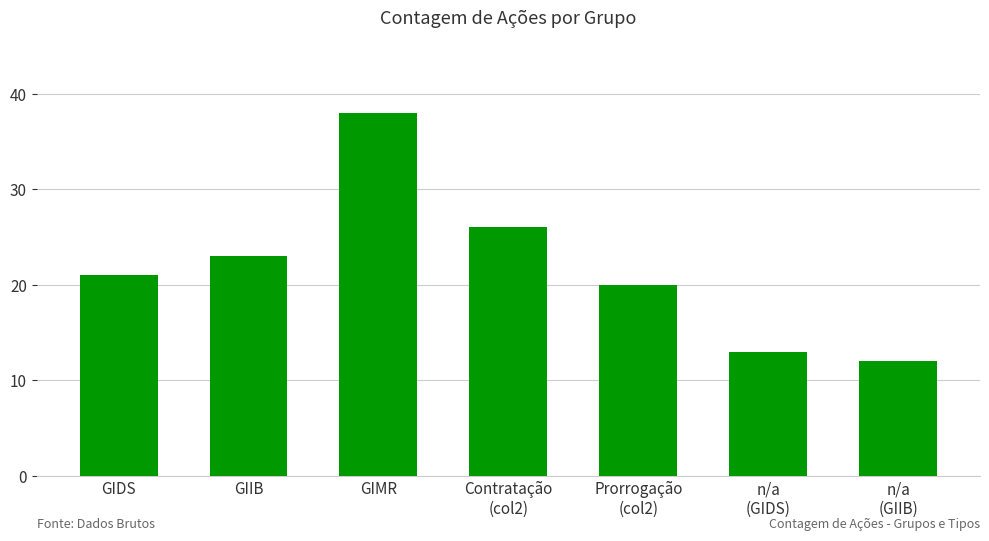

The chart shows a value of 23 at GIIB. True or false?

True